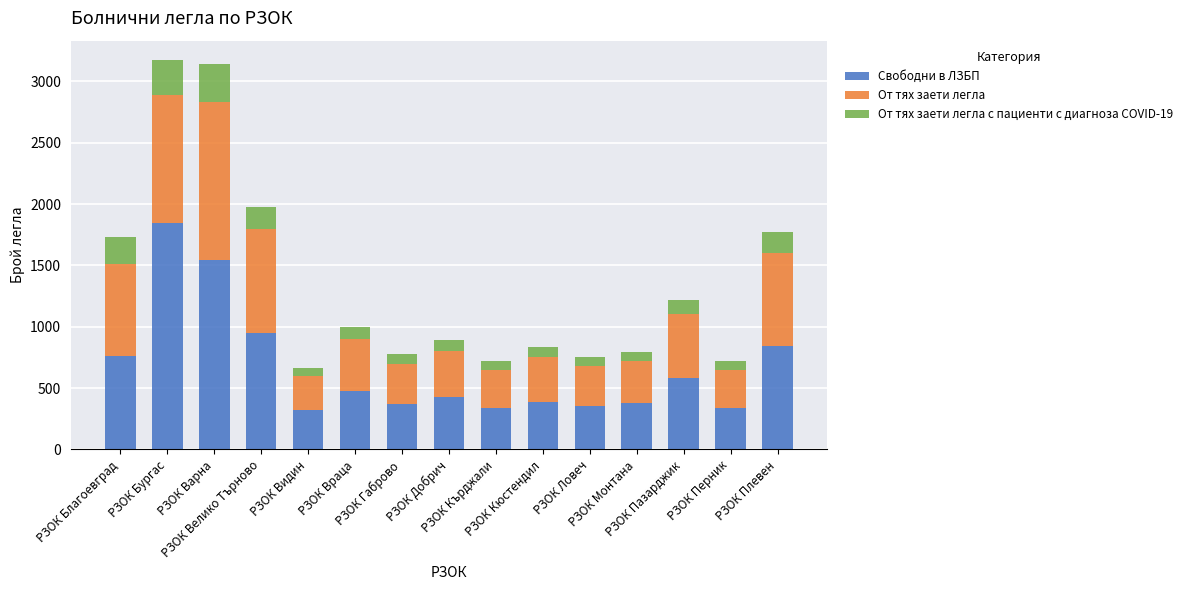

What is the difference between the second highest and second lowest values in the Свободни в ЛЗБП series?

1207